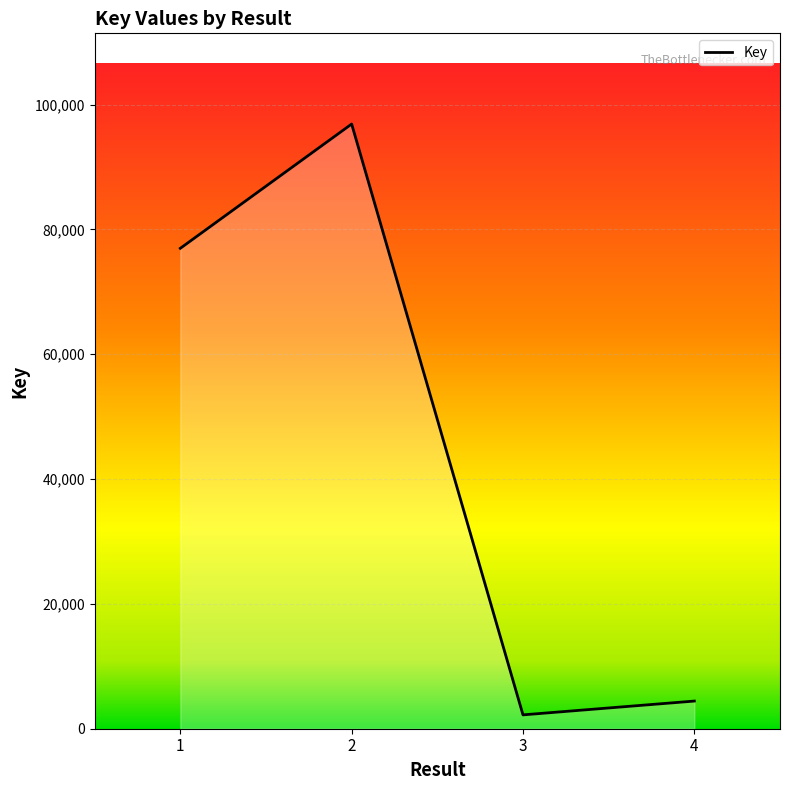

List the labels in order of value, largest first.

2, 1, 4, 3